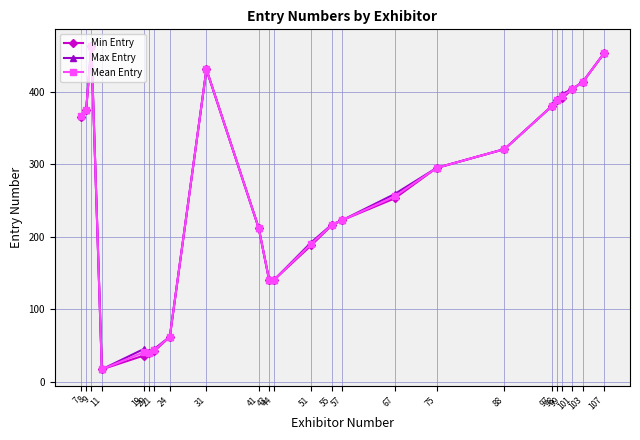

Is it true that Min Entry equals 173.4 at 31?

False